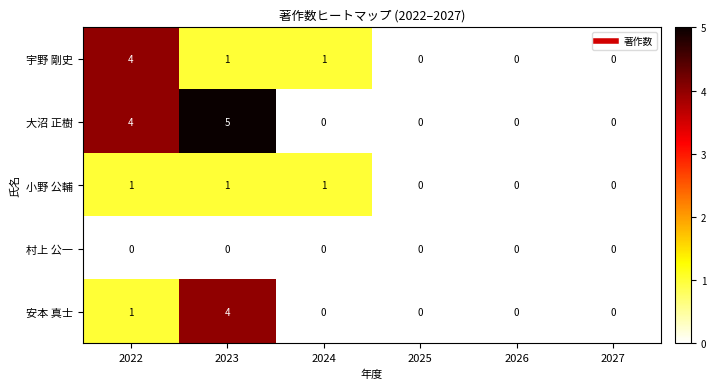

How many data points does each series have?

6